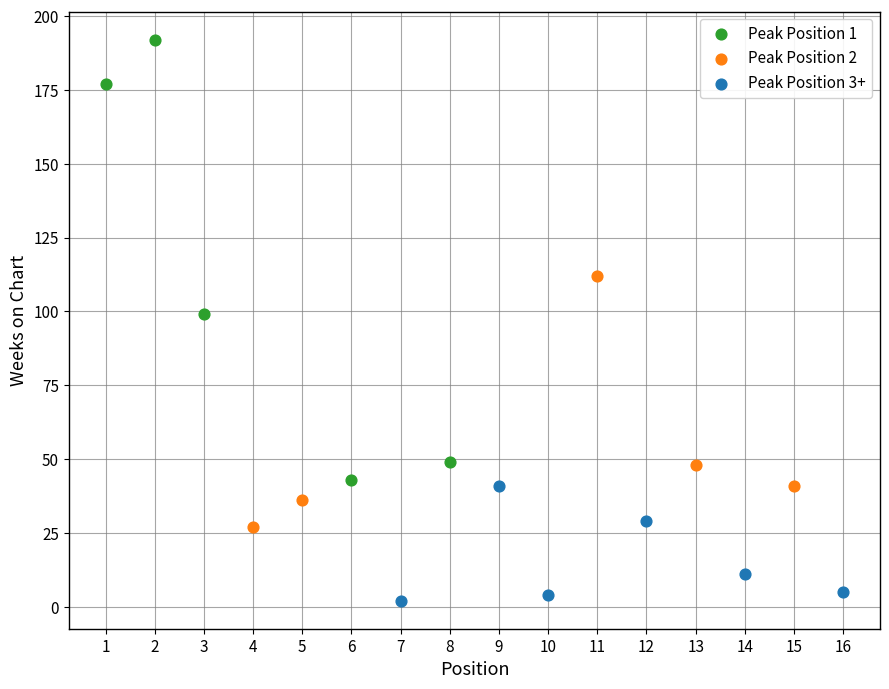

Which series contains the lowest Y value?

Peak Position 3+